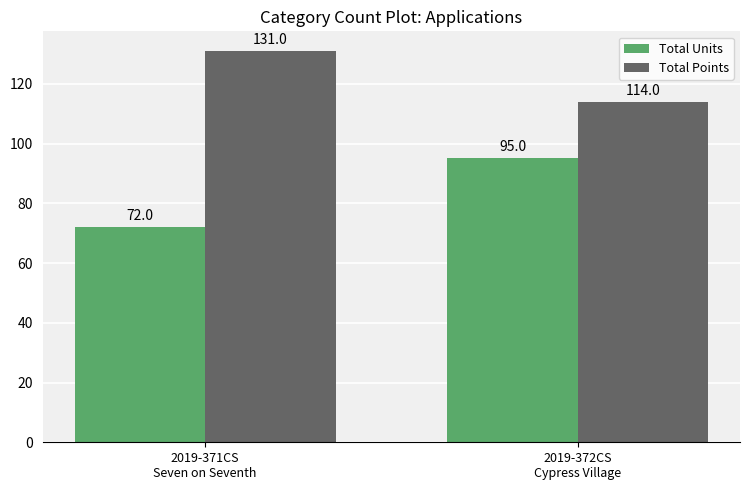

Reading left to right, extract all data points from this chart.

Total Units: 72	95
Total Points: 131	114